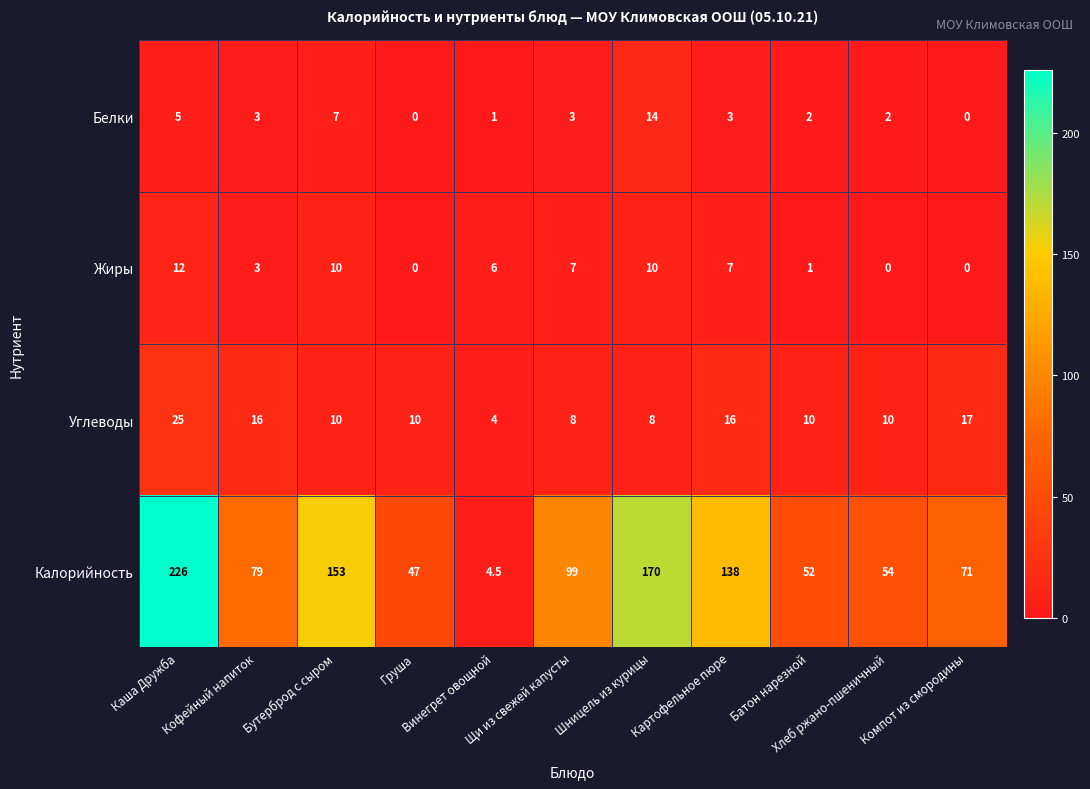

What is the difference between the maximum and minimum values in the Жиры series?

12.0